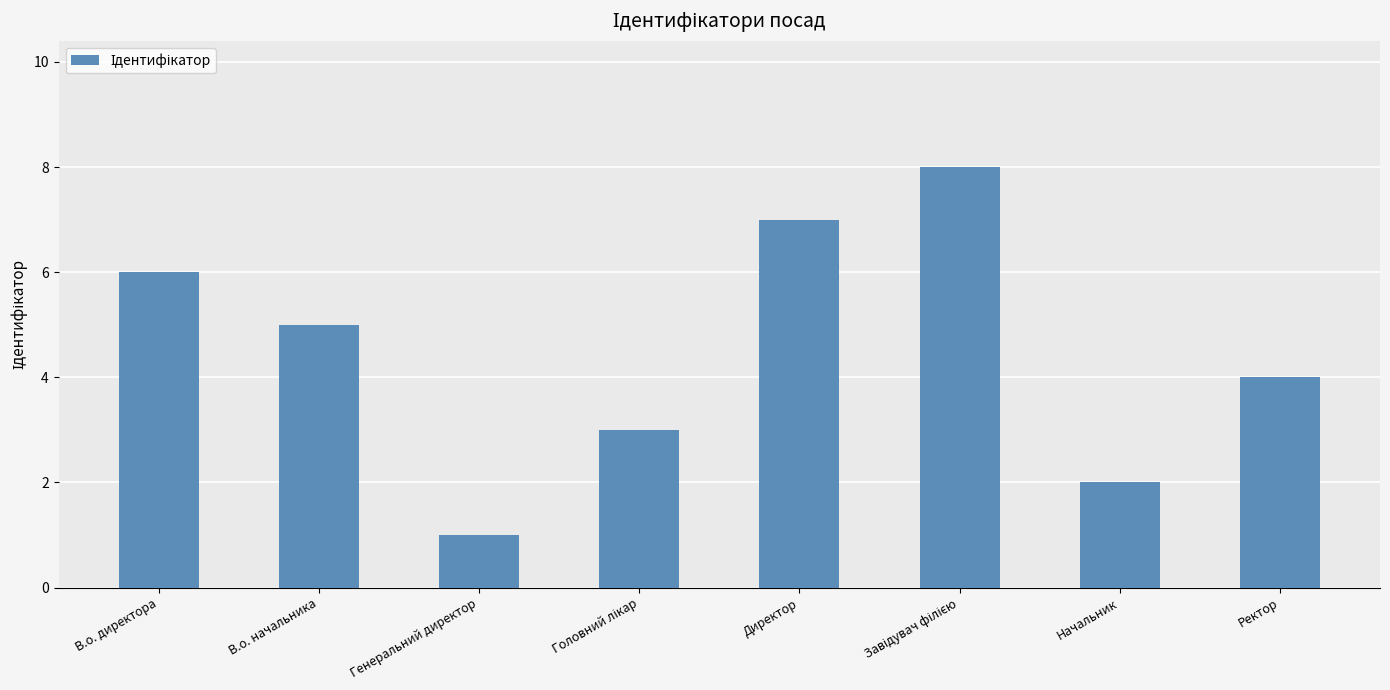

The chart shows a value of 2 at Начальник. True or false?

True